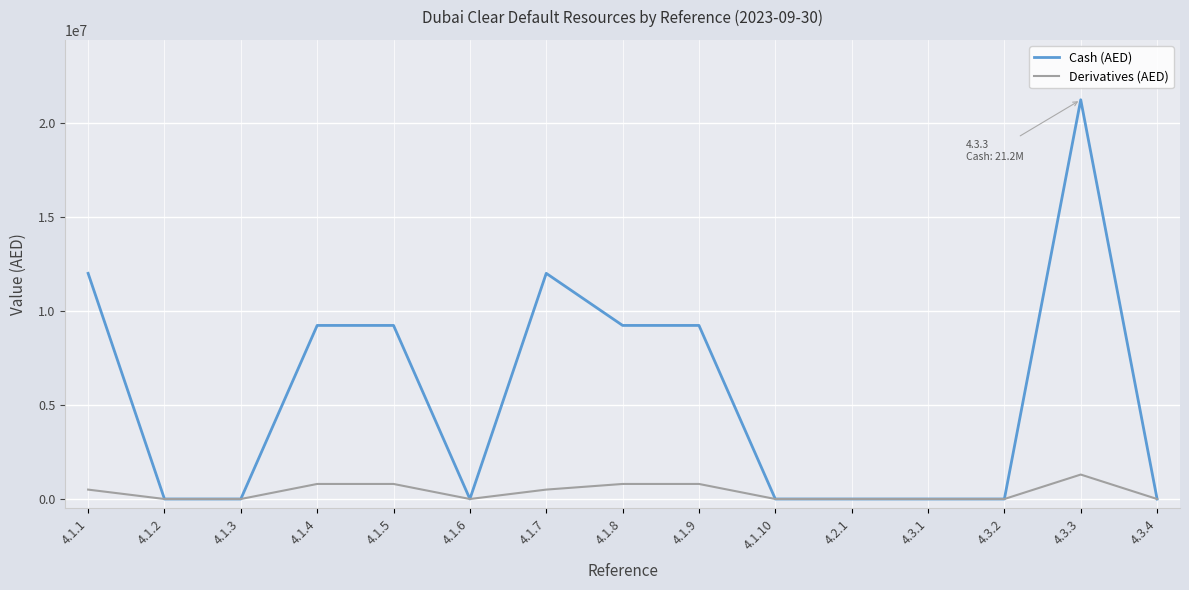

What is the sum of all Derivatives (AED) values?

5500000